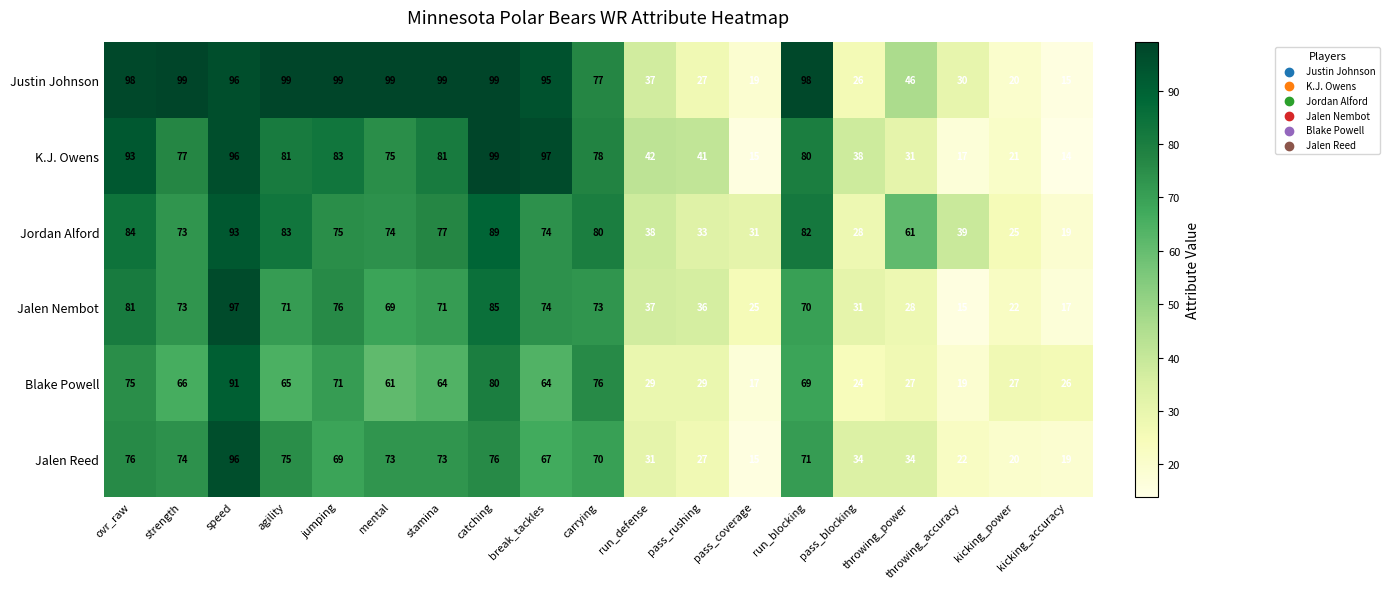

What is the highest value of the Jordan Alford series?

93